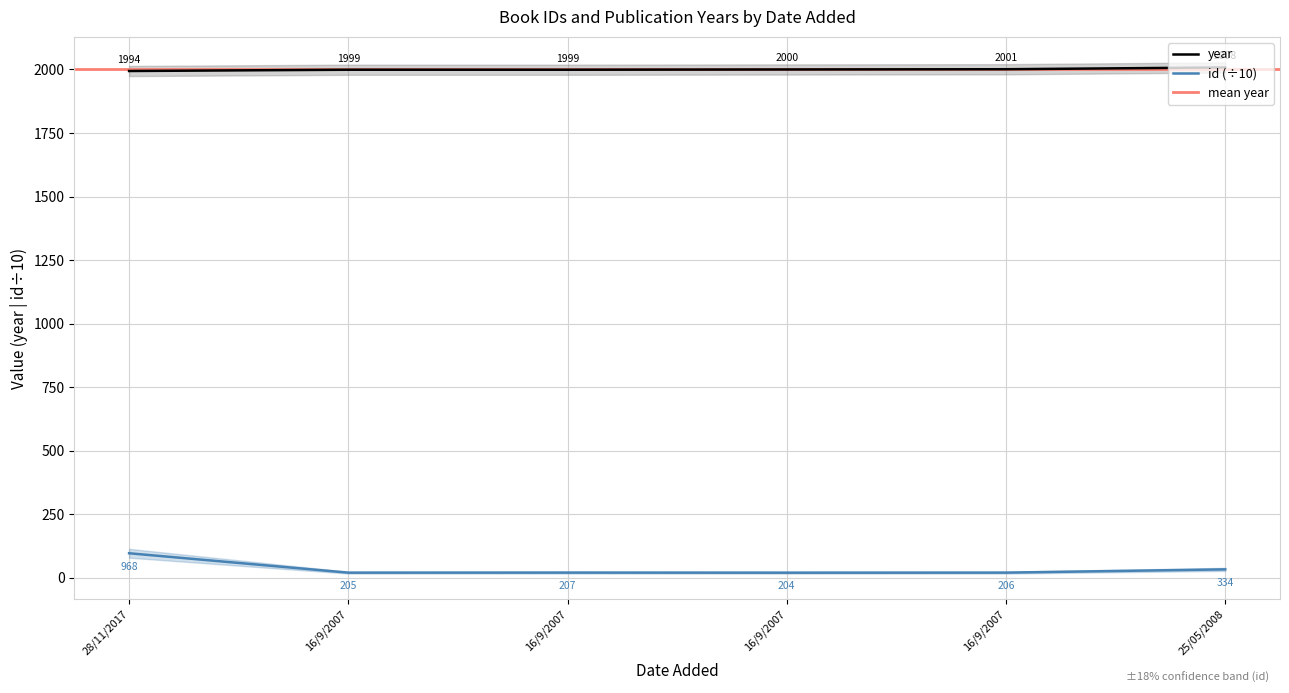

Which series has the widest spread of values?

id